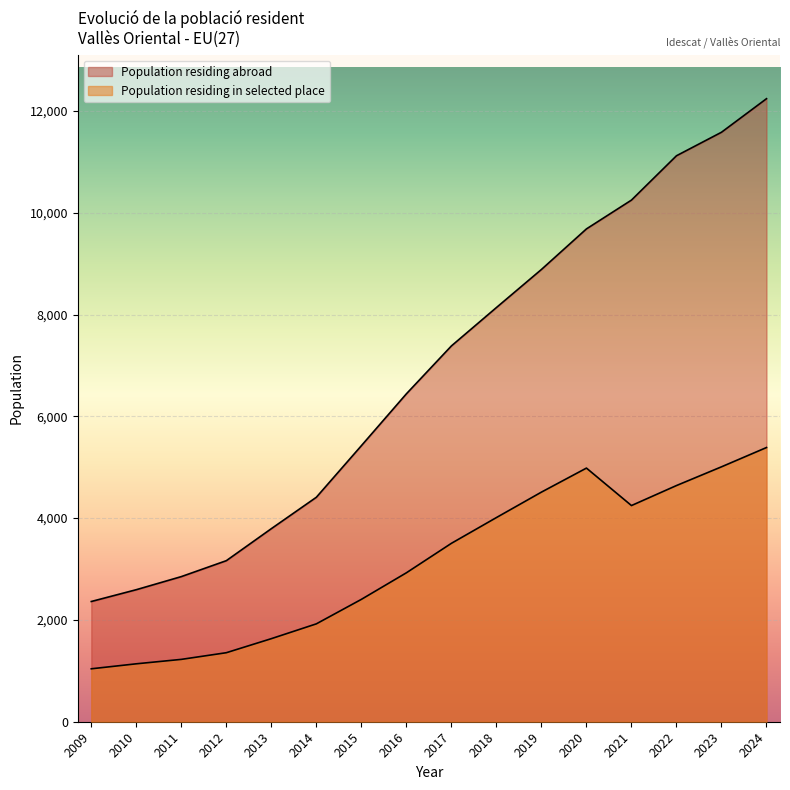

Does the chart display data point markers on the line(s)?

No